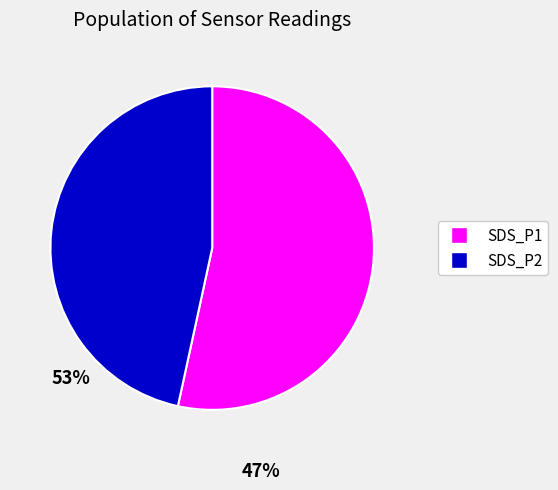

What is the ratio of the value at SDS_P2 to the value at SDS_P1?

0.9